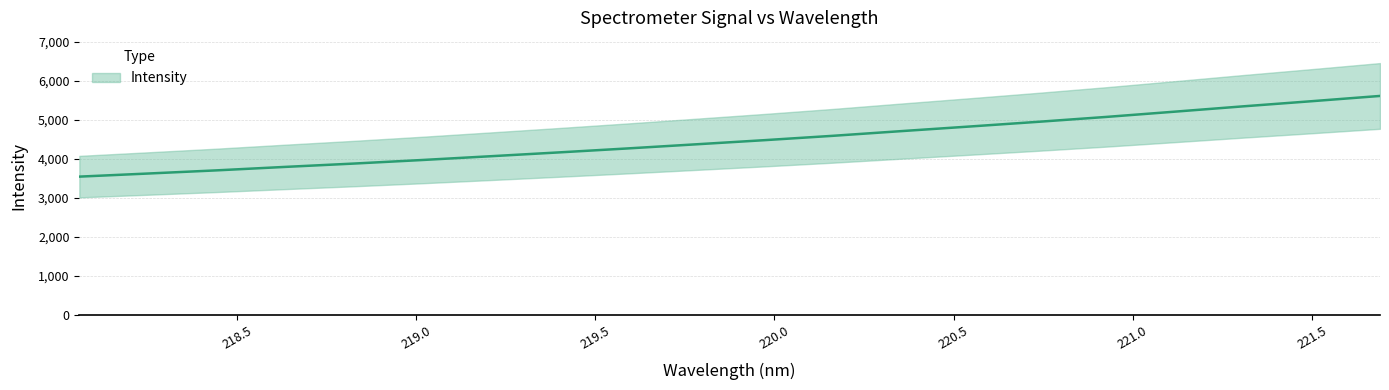

List the labels in order of value, largest first.

221.6902, 221.4993, 221.3083, 221.1174, 220.9264, 220.7354, 220.5444, 220.3533, 220.1623, 219.9712, 219.7801, 219.589, 219.3979, 219.2067, 219.0156, 218.8244, 218.6332, 218.442, 218.2508, 218.0596